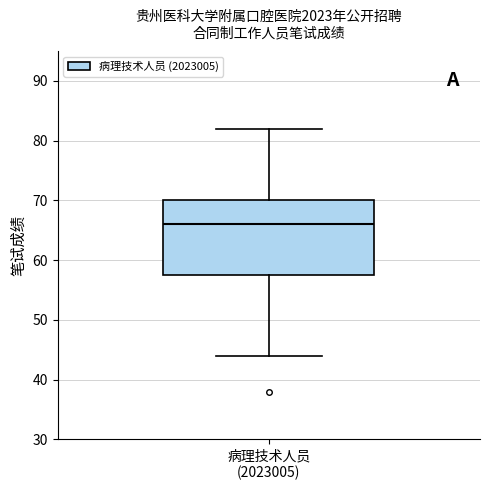

Read this box plot against the y-axis: the position of the median line, the range covered by the box, and the ends of both whiskers. The values are not printed on the chart, so give them approximately, as read against the axis.

median 66, box 58 to 70, whiskers 44 to 82